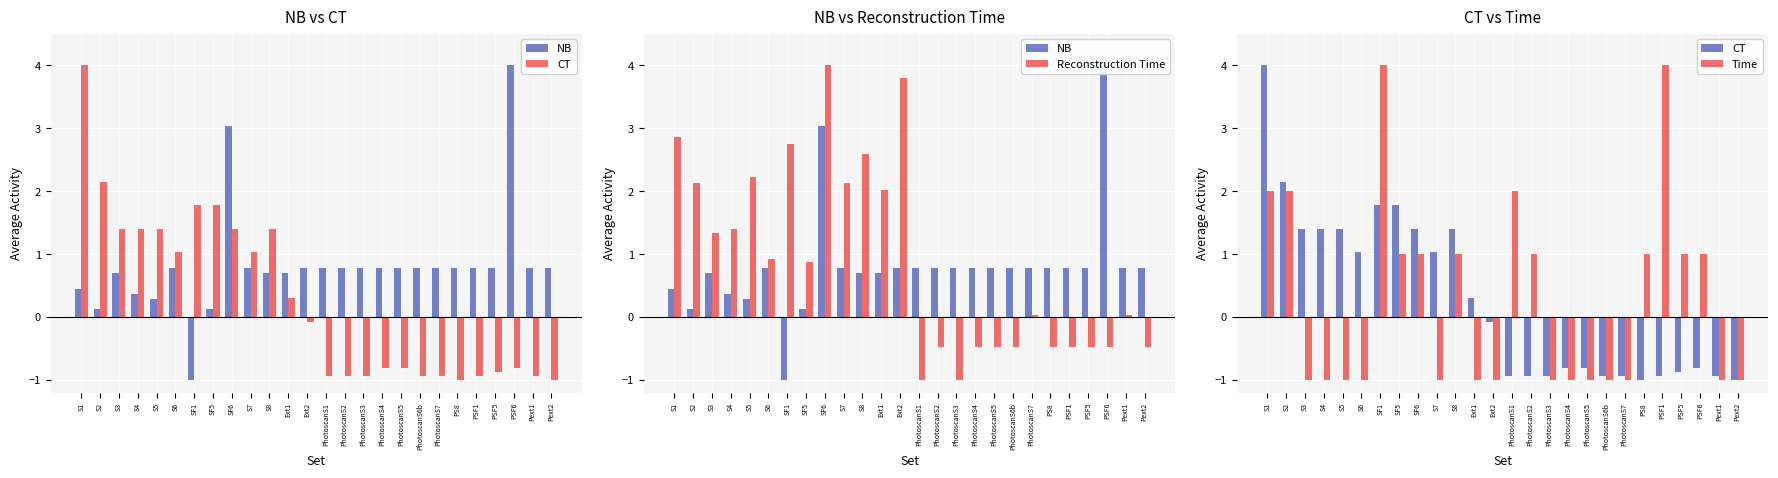

What is the maximum value for CT?

4.0